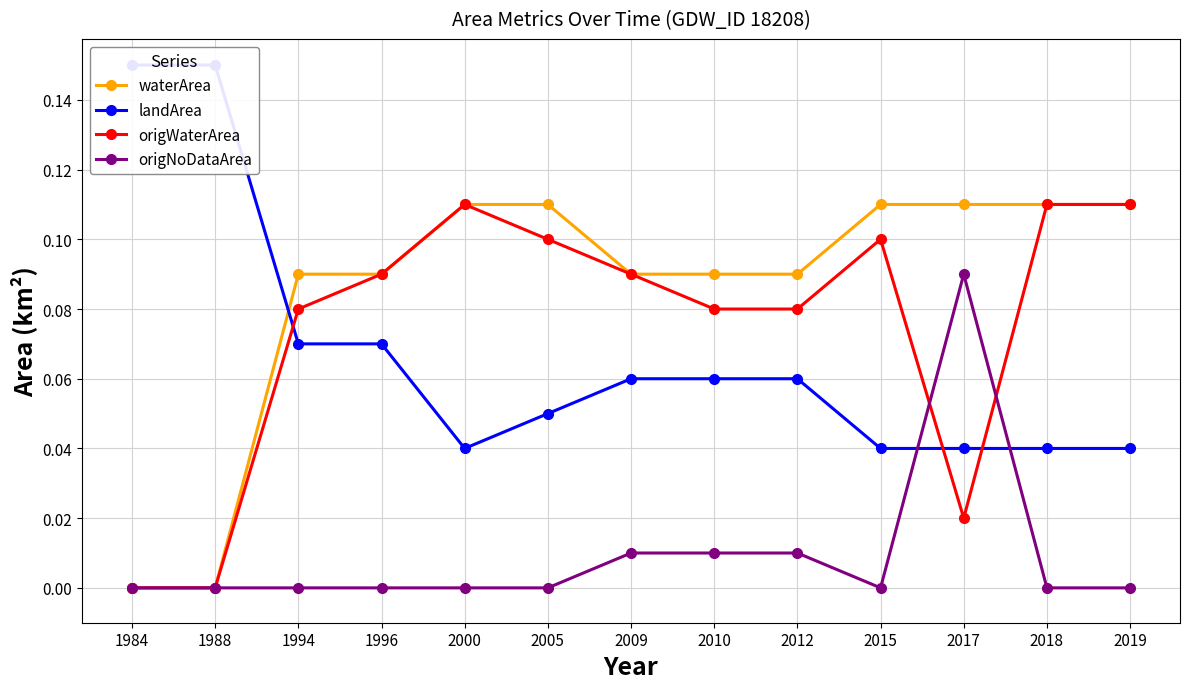

The value of landArea at 2009 is 0.1. True or false?

True